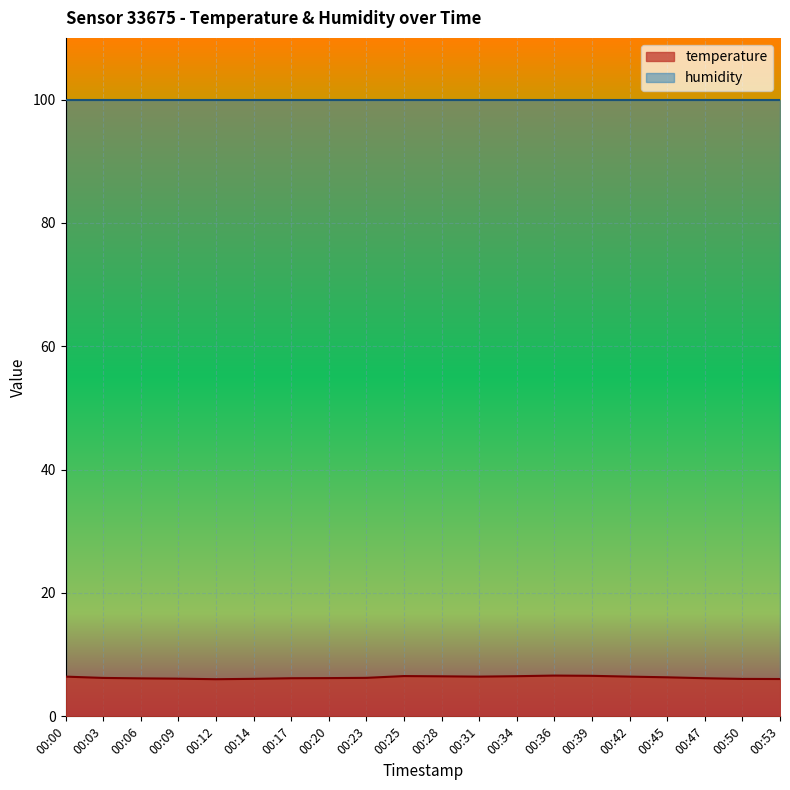

How many lines are shown in the chart?

2